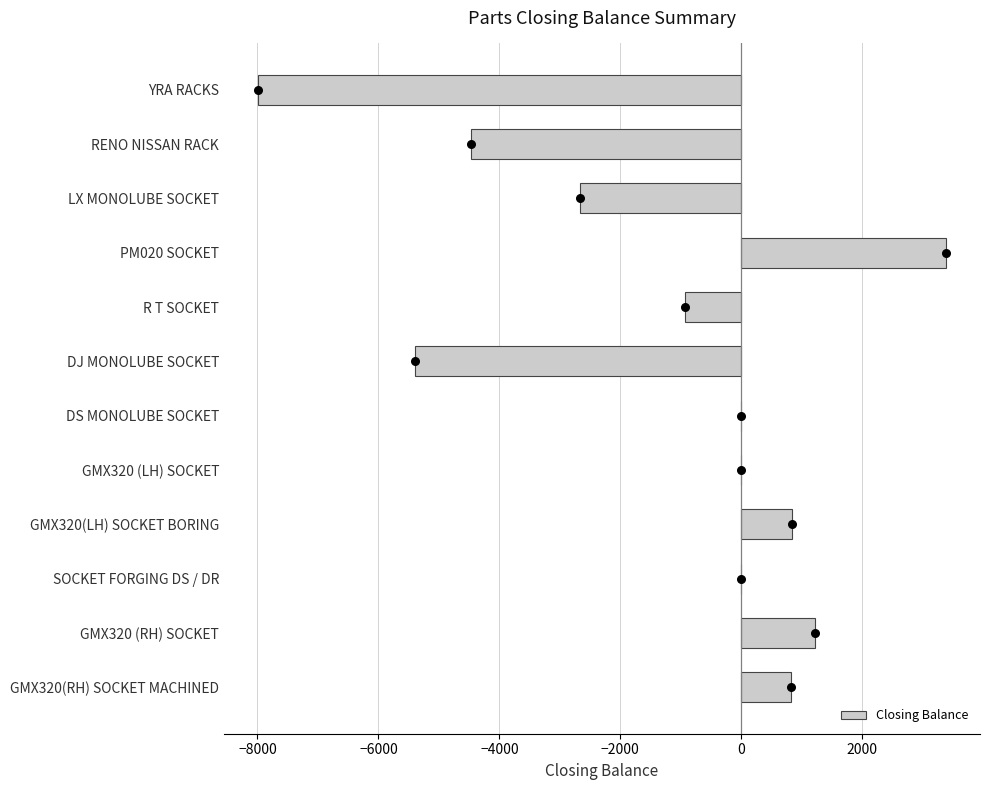

The Closing Balance series shows -8227 at DJ MONOLUBE SOCKET. True or false?

False